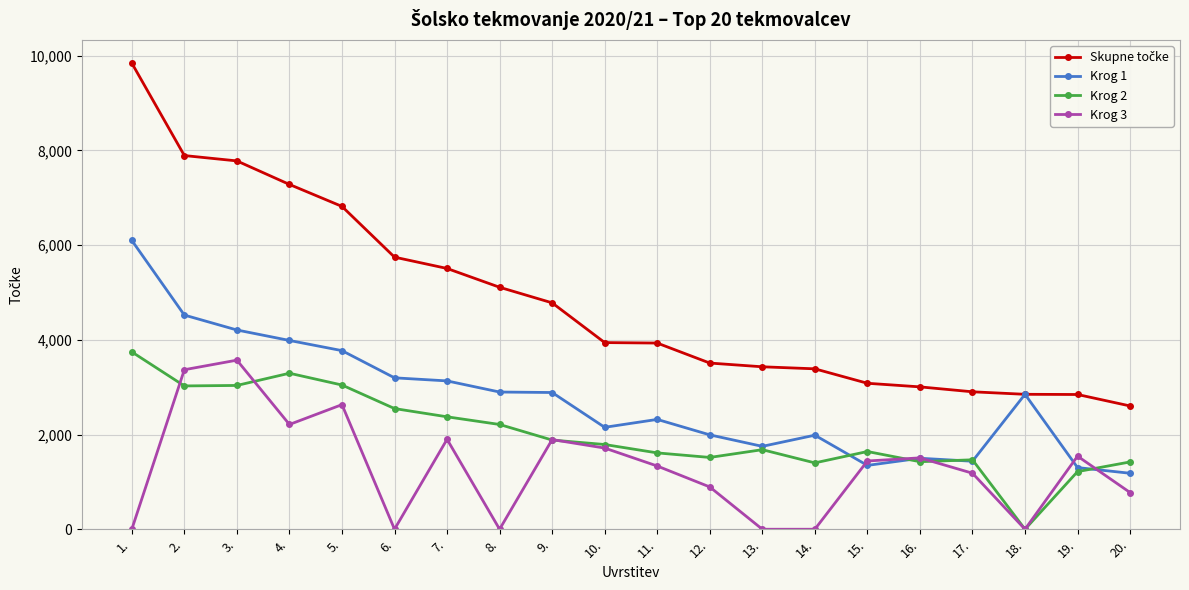

Does the chart have visible grid lines?

Yes